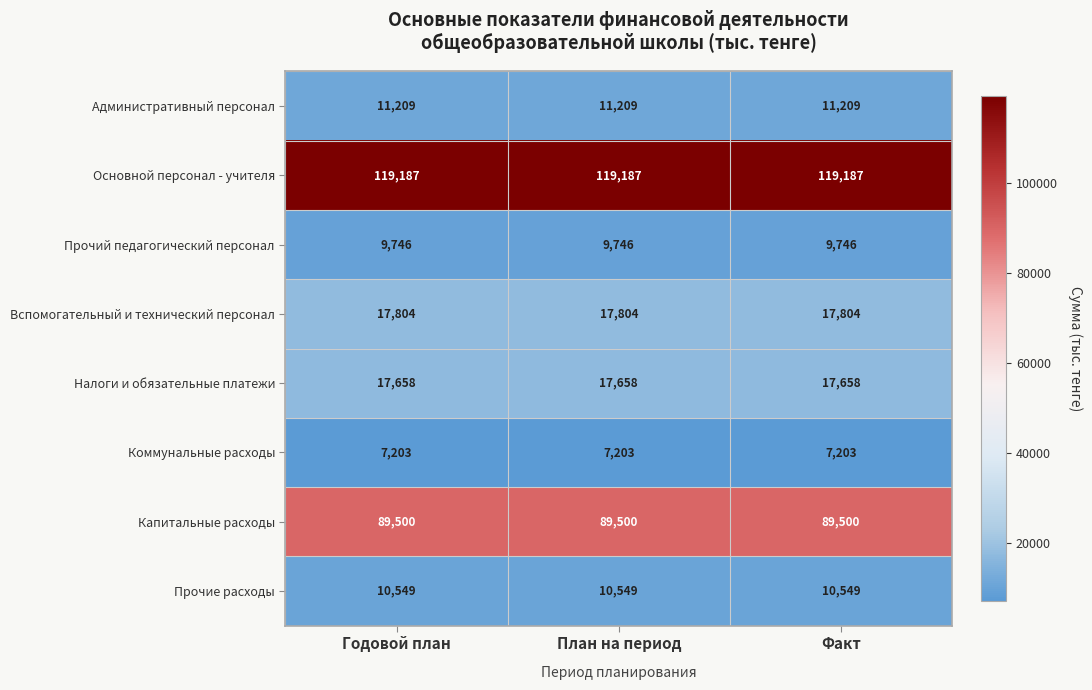

How many data points does each series have?

3